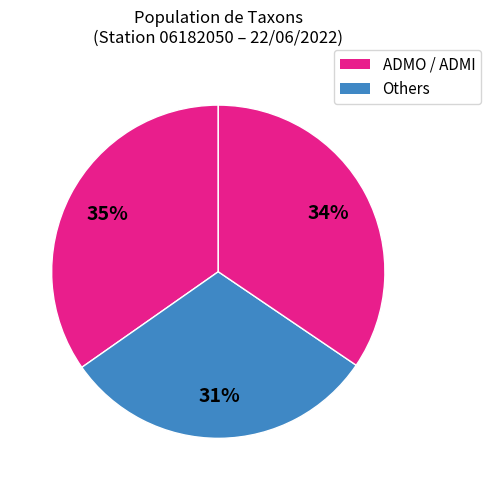

How many slices are in this pie chart?

3